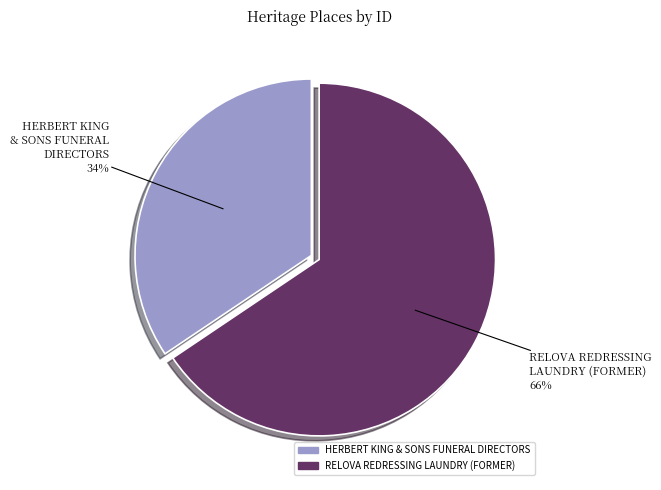

Is the sum of RELOVA REDRESSING LAUNDRY (FORMER) and HERBERT KING & SONS FUNERAL DIRECTORS greater than half?

Yes